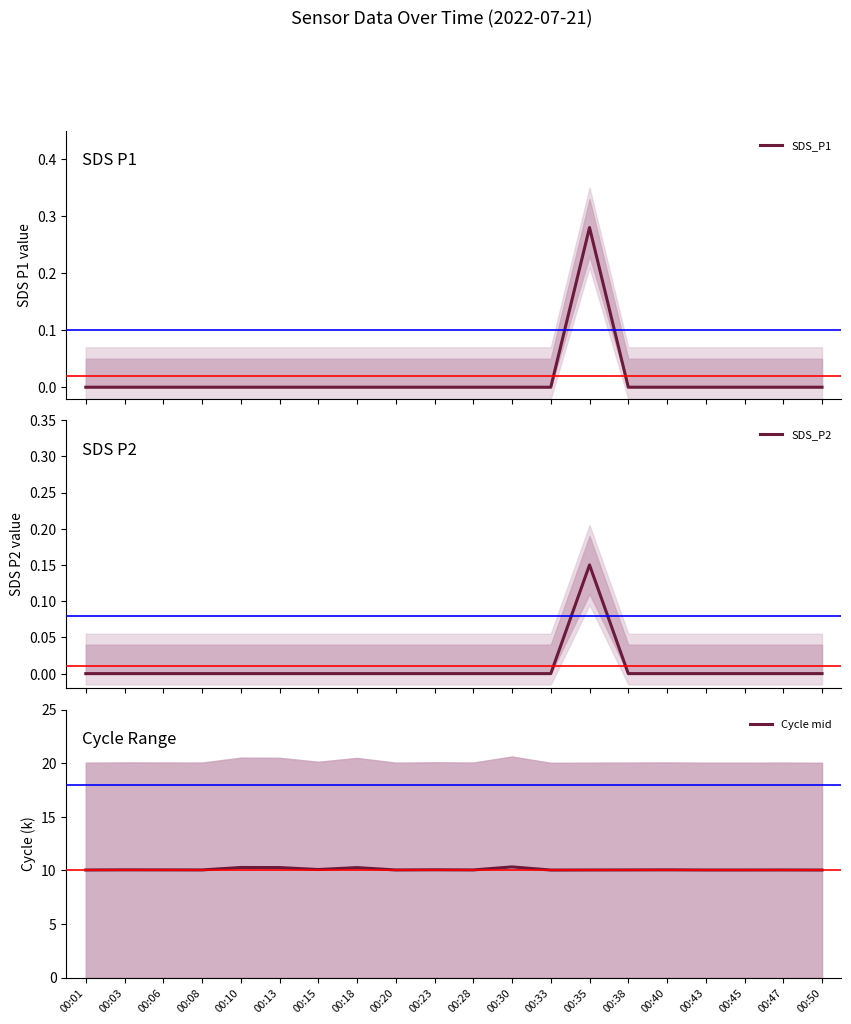

At how many categories does at least one series exceed 3?

20